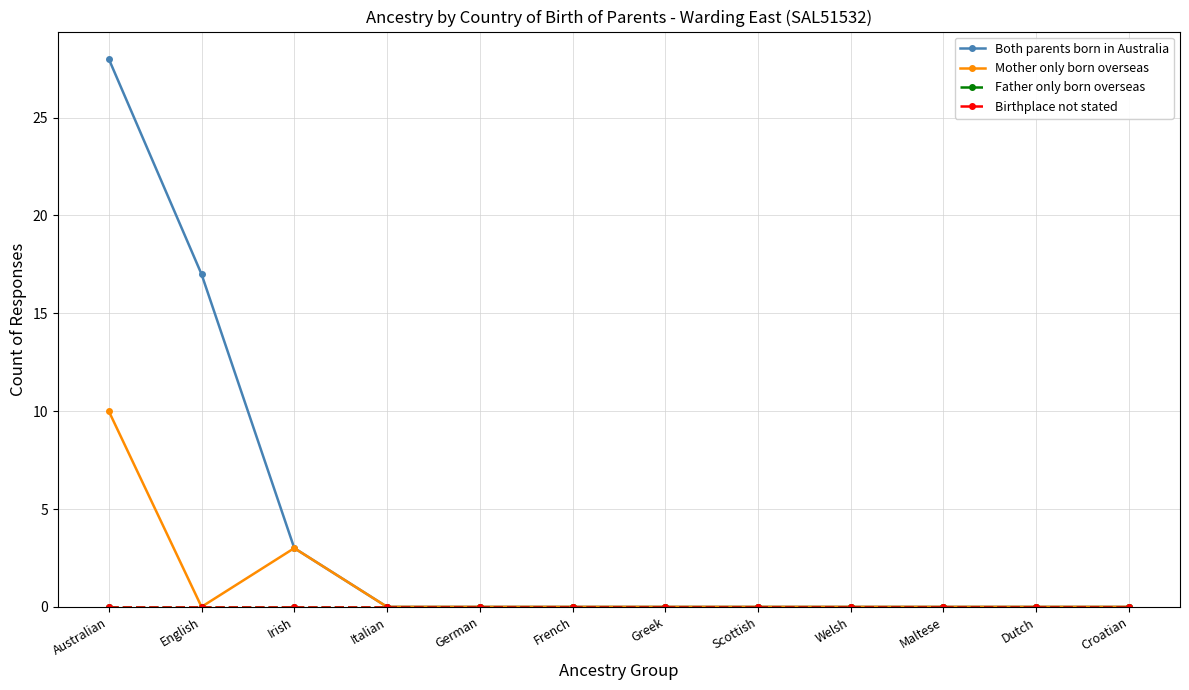

True or false: Father only born overseas has a value of 0 at German.

True